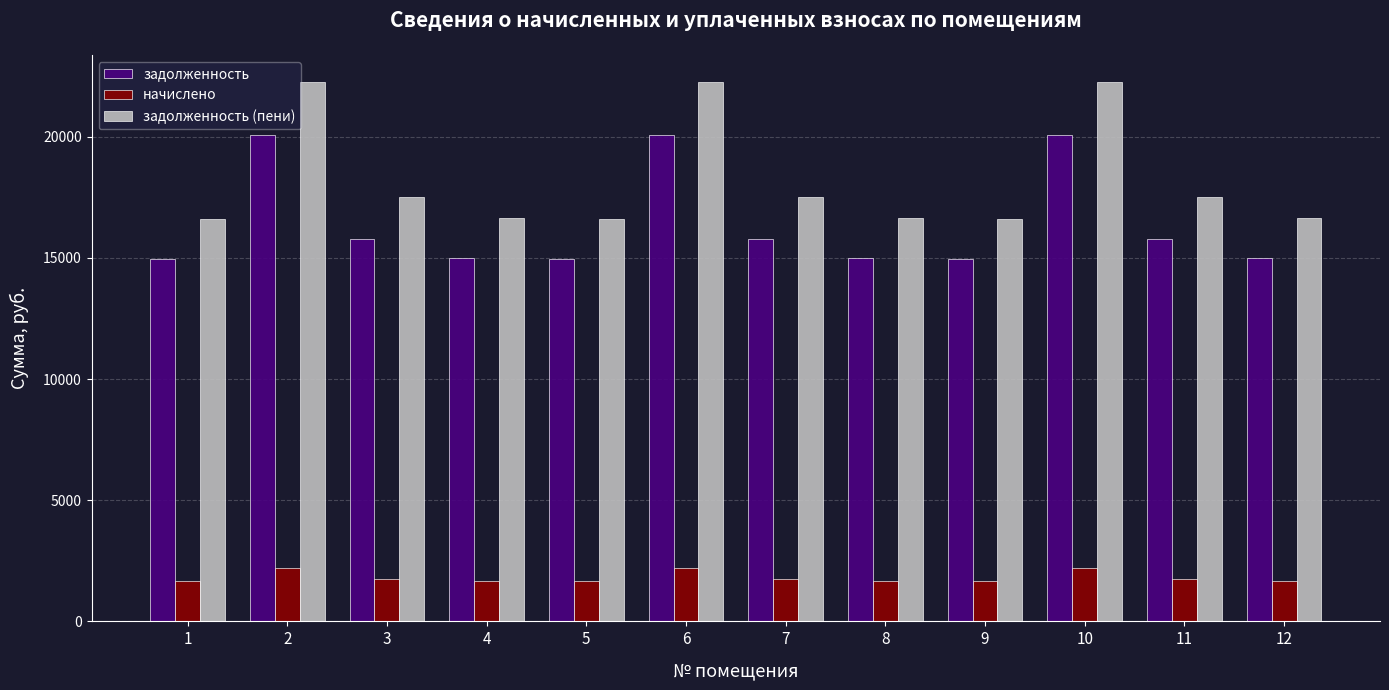

What is the minimum value for задолженность (пени)?

16617.9